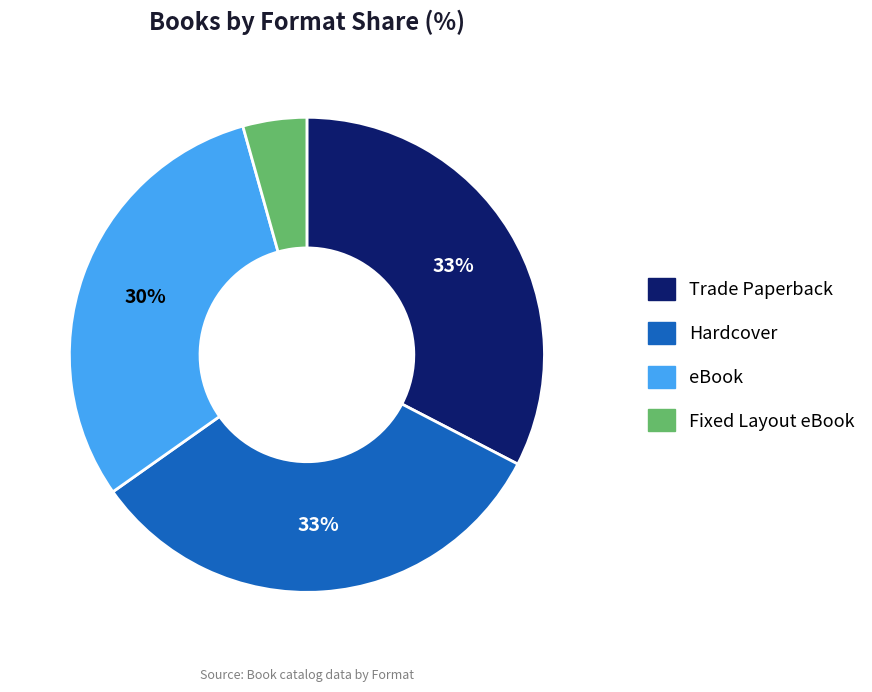

Is it true that Hardcover is 39% of the pie?

False